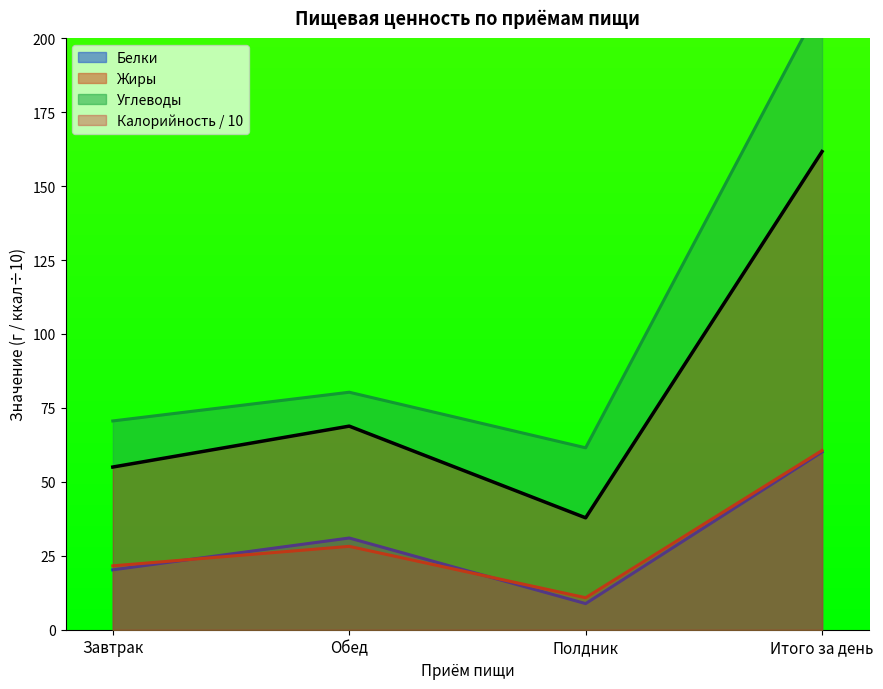

How many data points in Углеводы are less than 80?

2